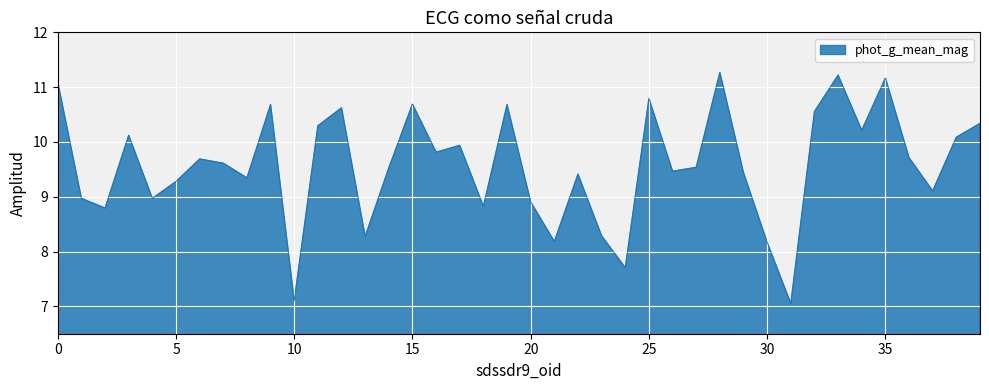

True or false: there are more than 1 points higher than both neighbors.

True